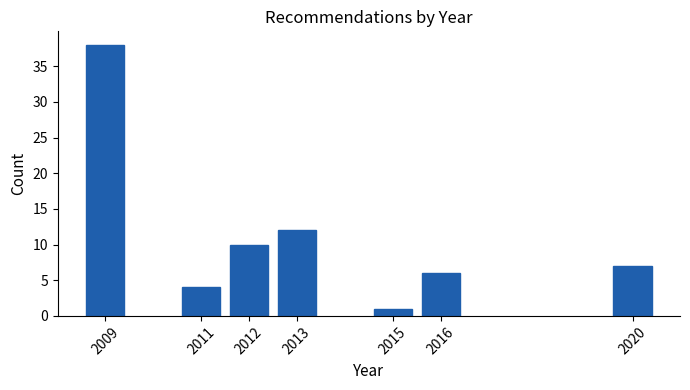

Reading right to left, list all the values displayed in this chart.

2020=7	2016=6	2015=1	2013=12	2012=10	2011=4	2009=38